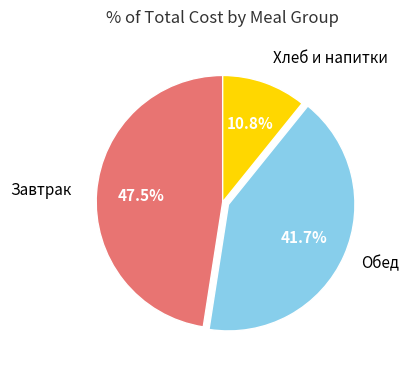

Does any single category account for the majority?

No